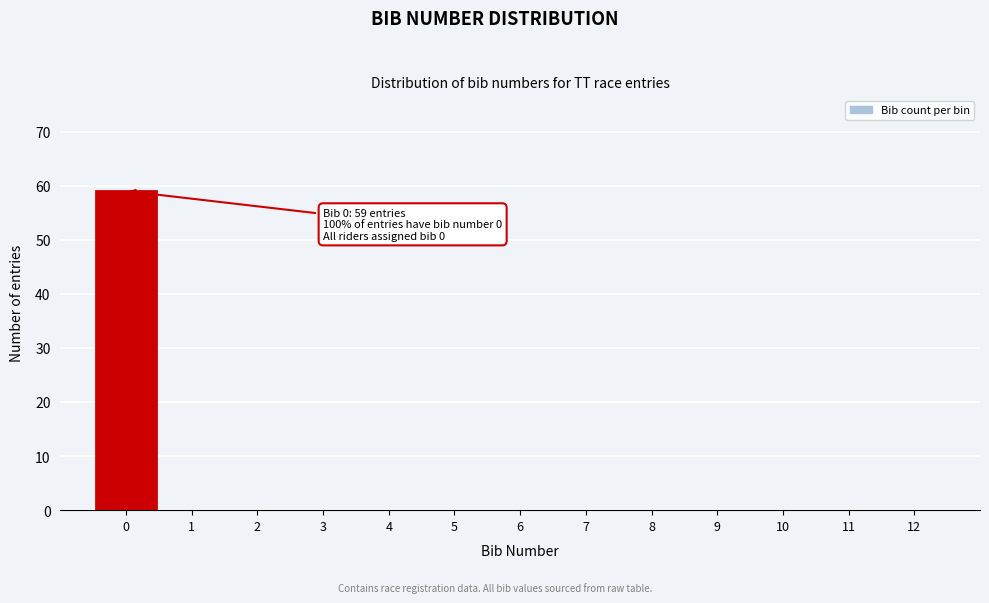

Which range on the x-axis has the tallest bar?

-0.5 to 0.5